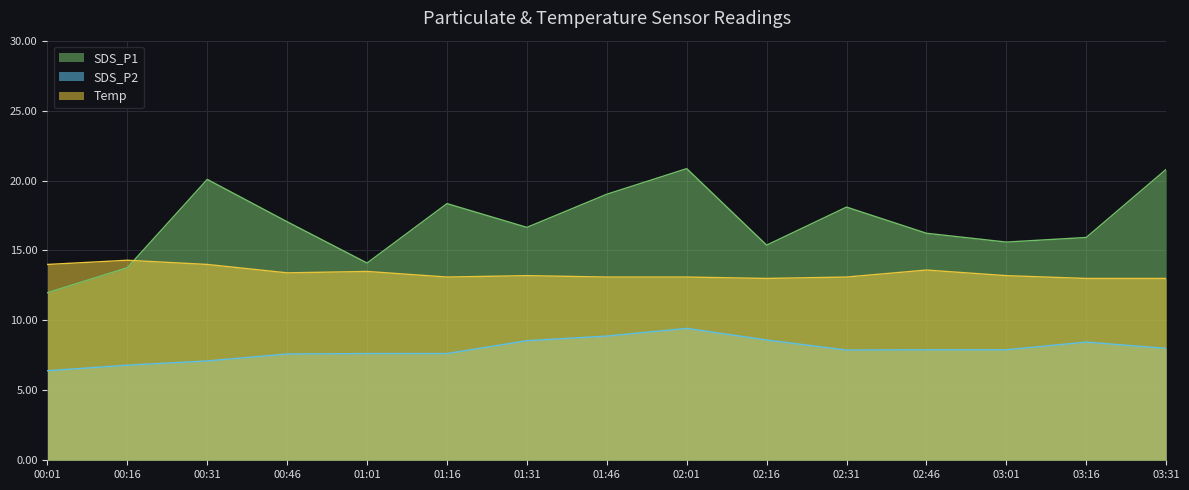

True or false: Temp and SDS_P2 intersect in this chart.

False